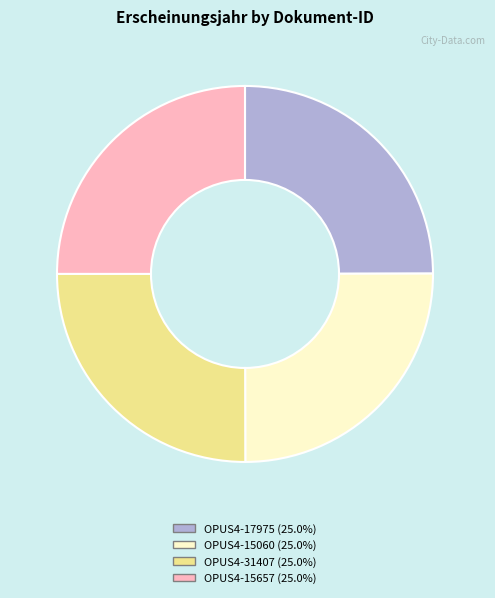

Approximately how many times larger is the value at OPUS4-15060 compared to OPUS4-15657?

1.0